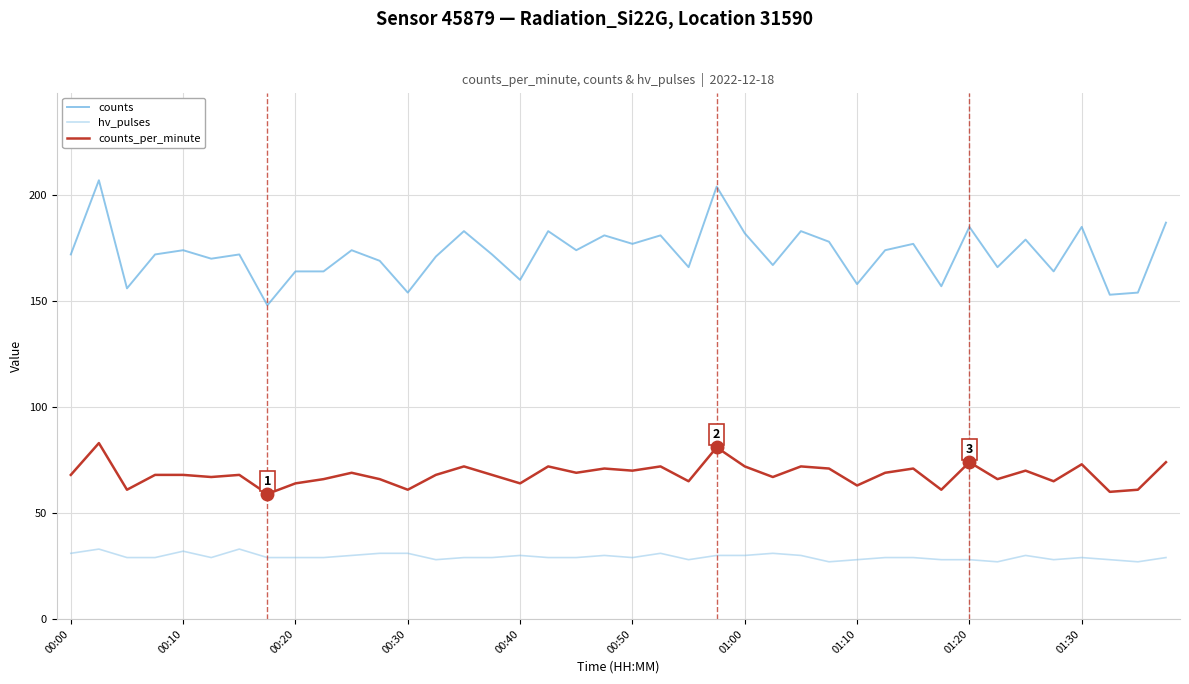

True or false: counts and counts_per_minute intersect in this chart.

False